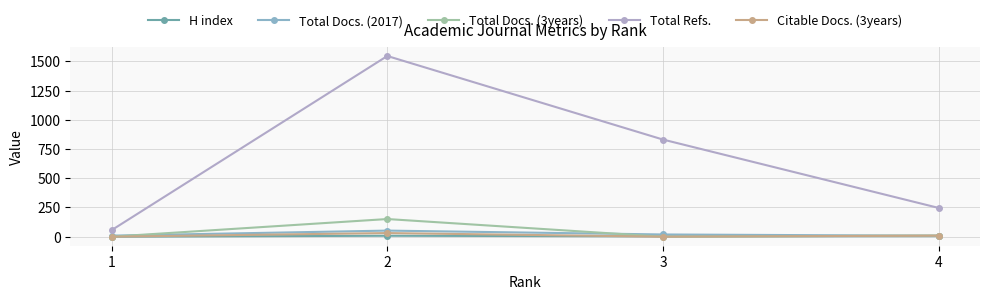

Which label corresponds to the largest value in the chart?

2